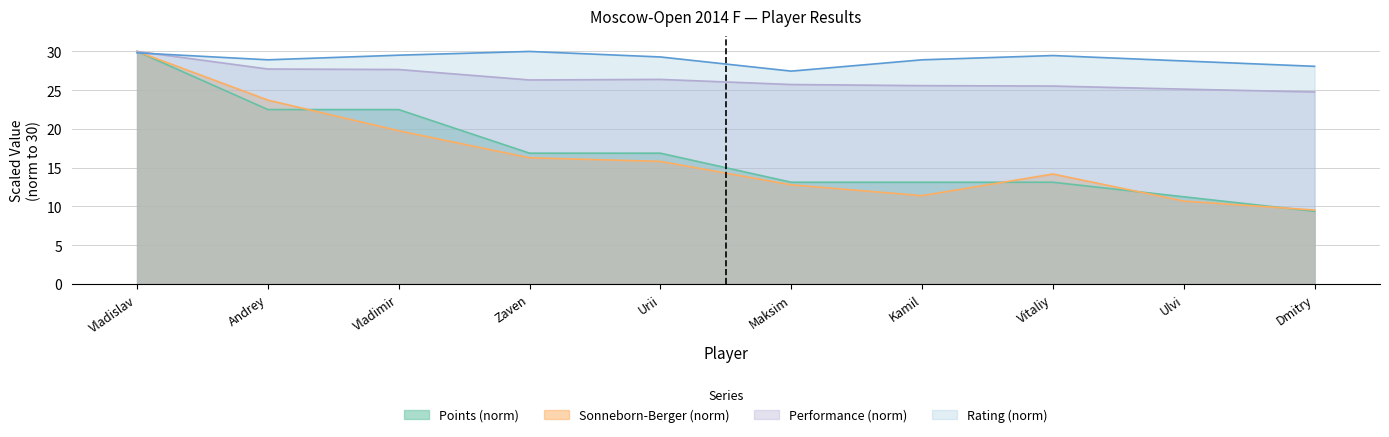

What are all the series names shown in the legend?

Points (norm), Sonneborn-Berger (norm), Performance (norm), Rating (norm)